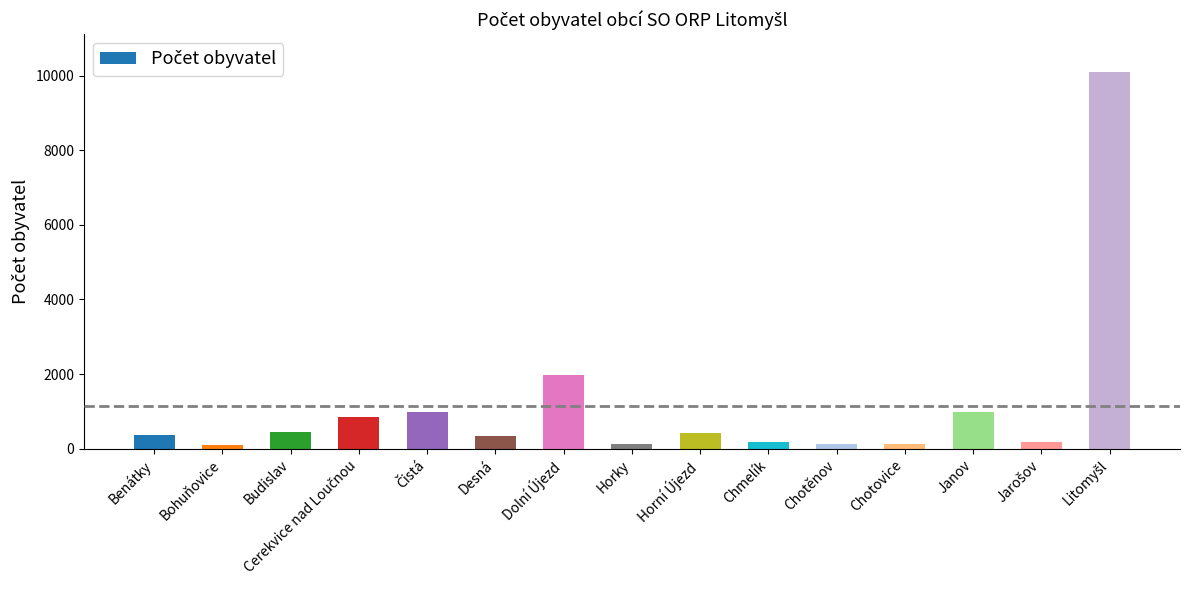

Count the number of categories in the chart.

15